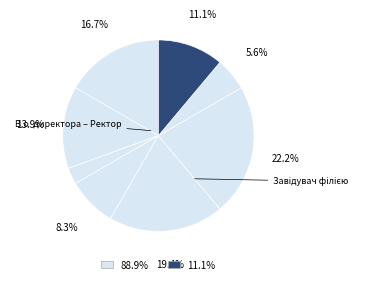

Does any single category account for the majority?

No